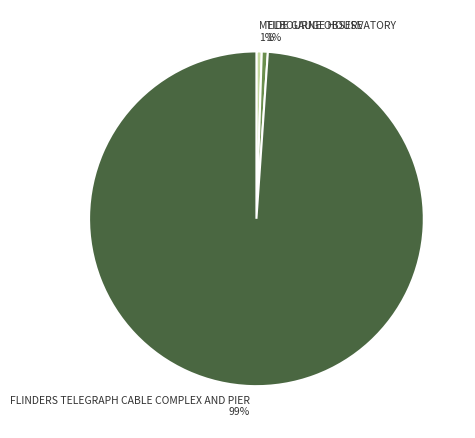

Which category has the biggest portion of the pie?

FLINDERS TELEGRAPH CABLE COMPLEX AND PIER